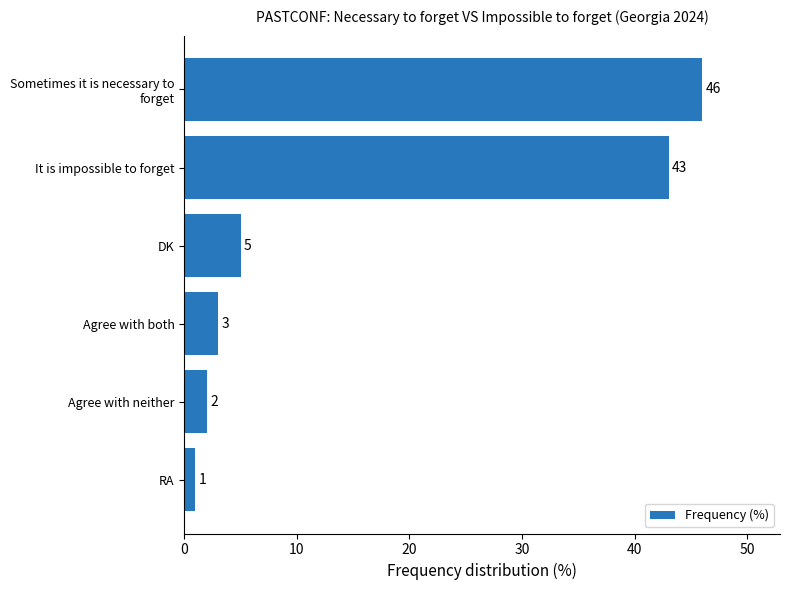

True or false: the data shows 3 at Agree with both.

True